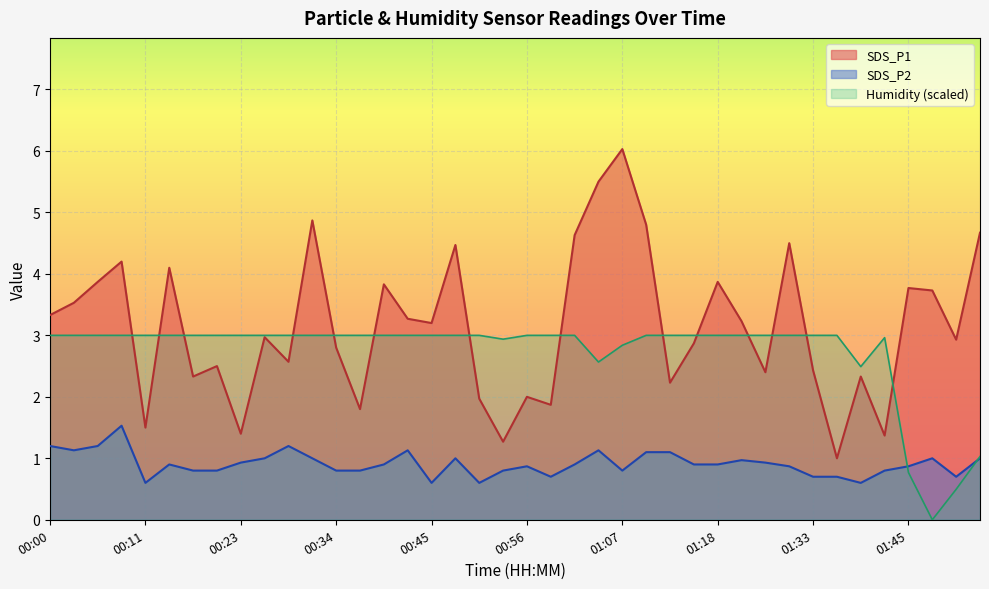

Where is SDS_P2 nearest to the value 1?

00:26